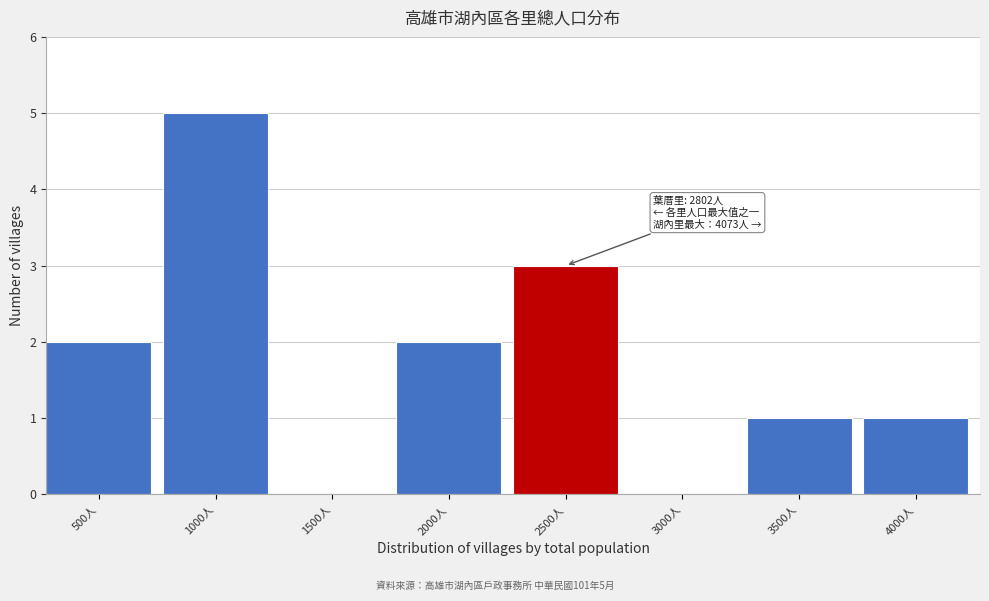

Reading right to left, extract all data points from this chart.

4000人=1	3500人=1	3000人=0	2500人=3	2000人=2	1500人=0	1000人=5	500人=2